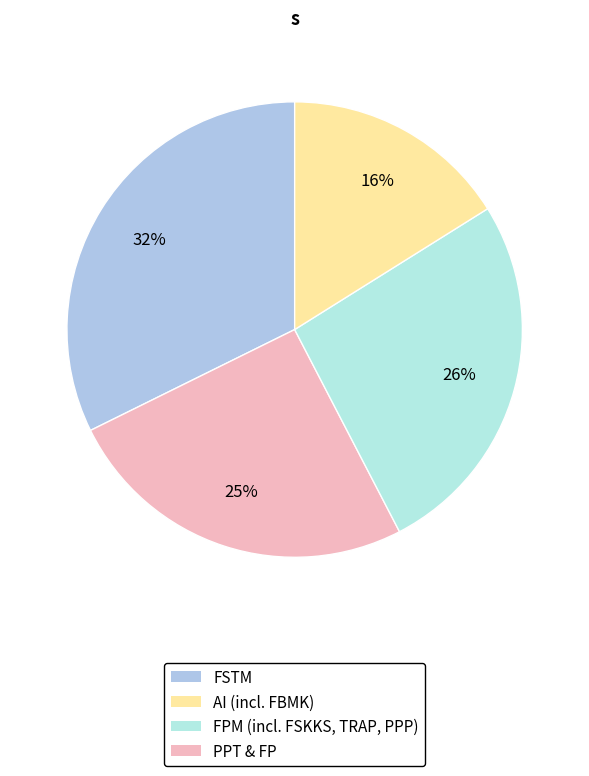

To the nearest percent, what is the average slice percentage?

25%